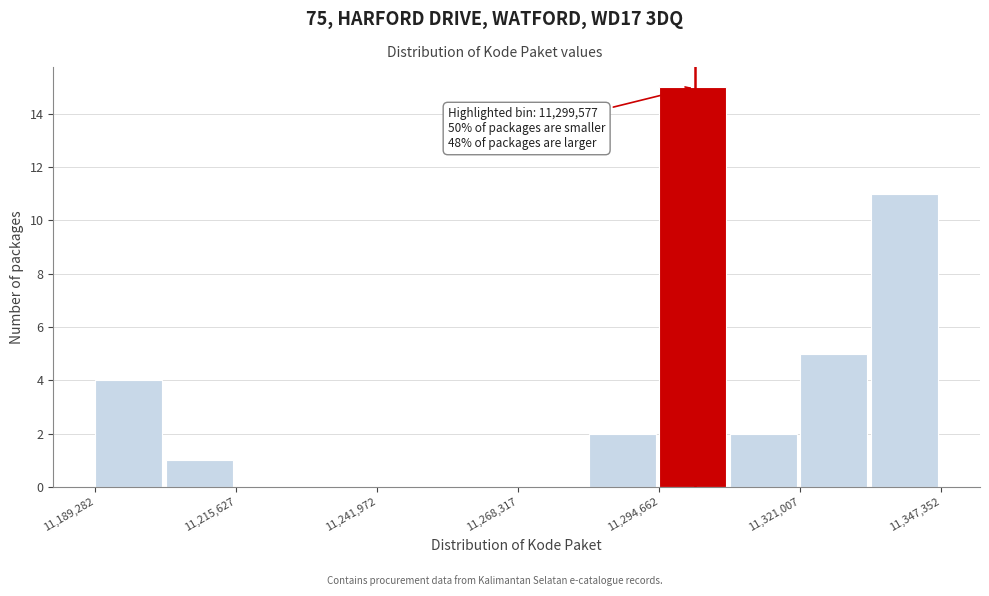

Read against the x-axis, roughly where is the centre of the tallest bar?

11300000